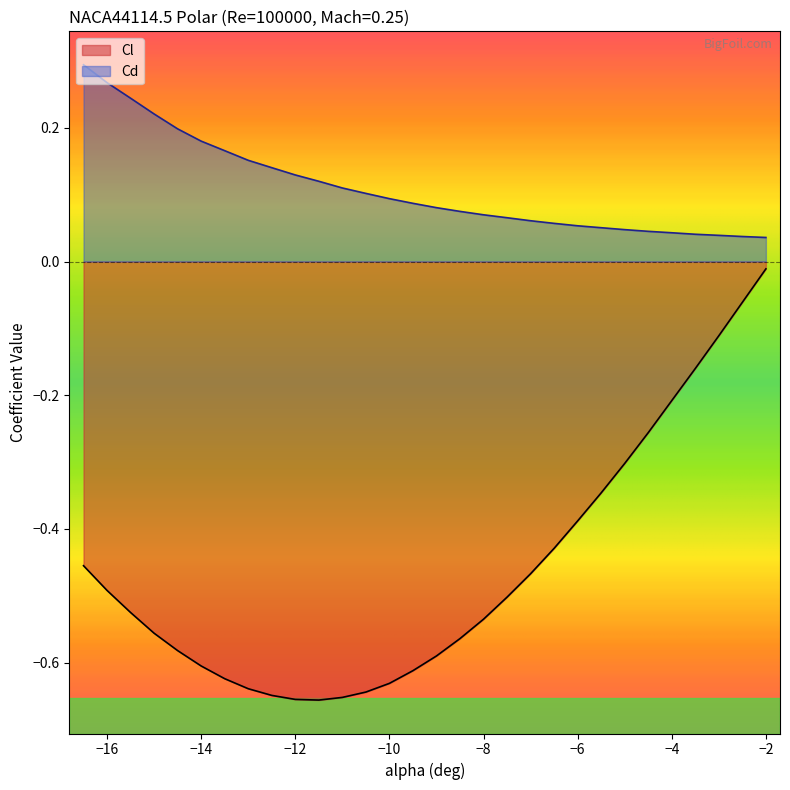

True or false: Cd has a value of 0.2 at -13.0.

True